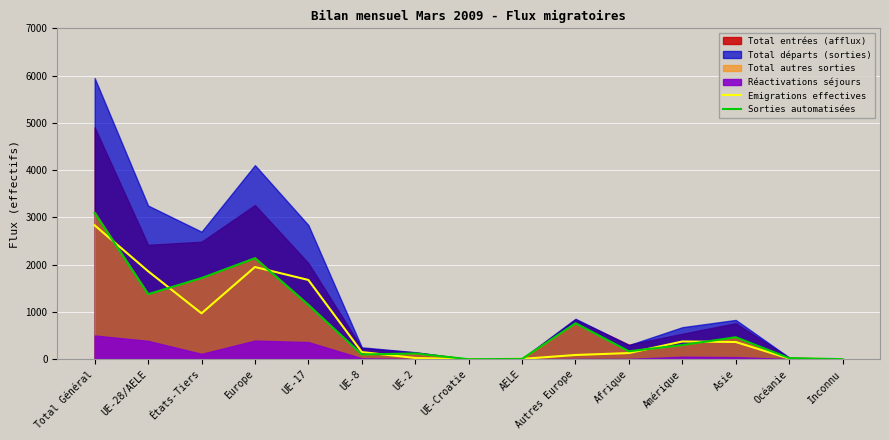

In Emigrations effectives, how many points are lower than both neighbors (excluding endpoints)?

2